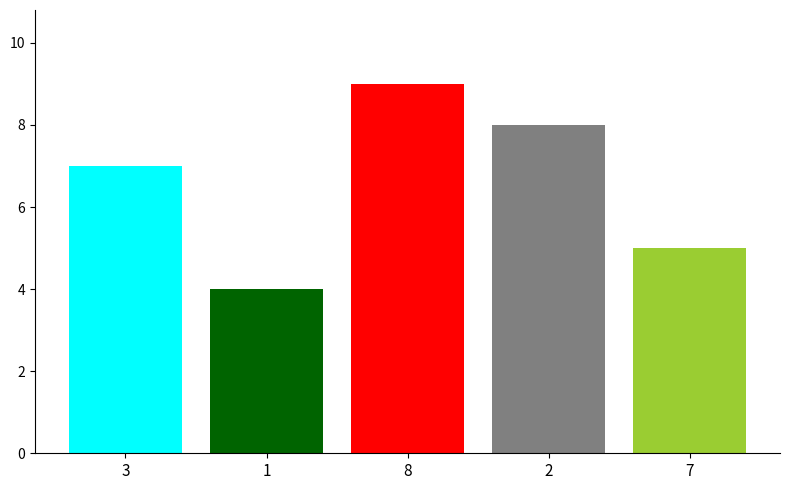

What is the smallest value displayed?

4